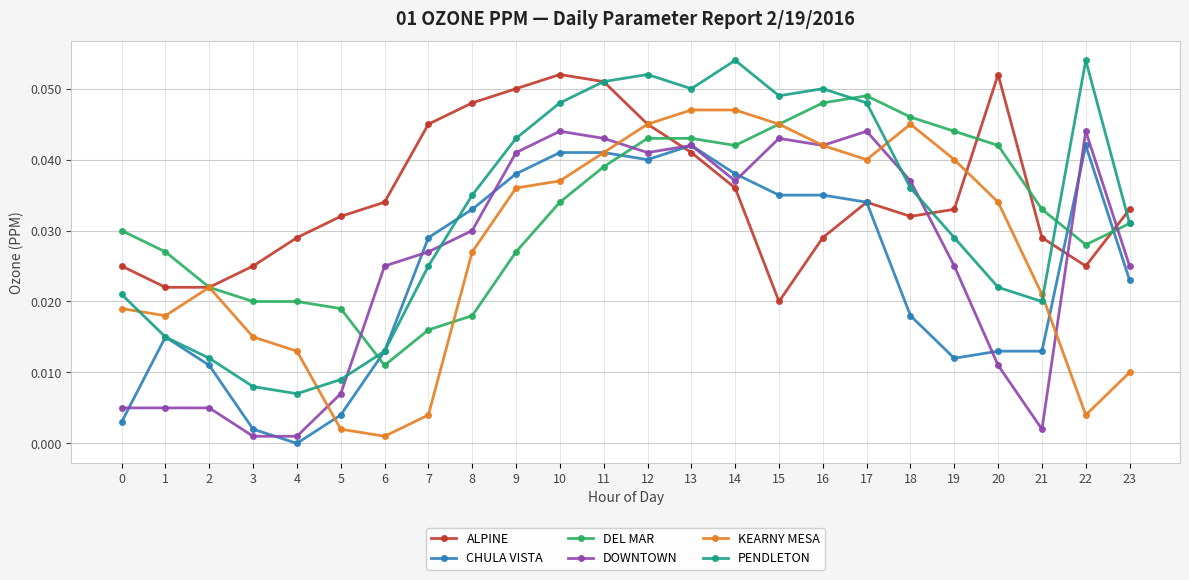

Which series has the largest total across all categories?

ALPINE